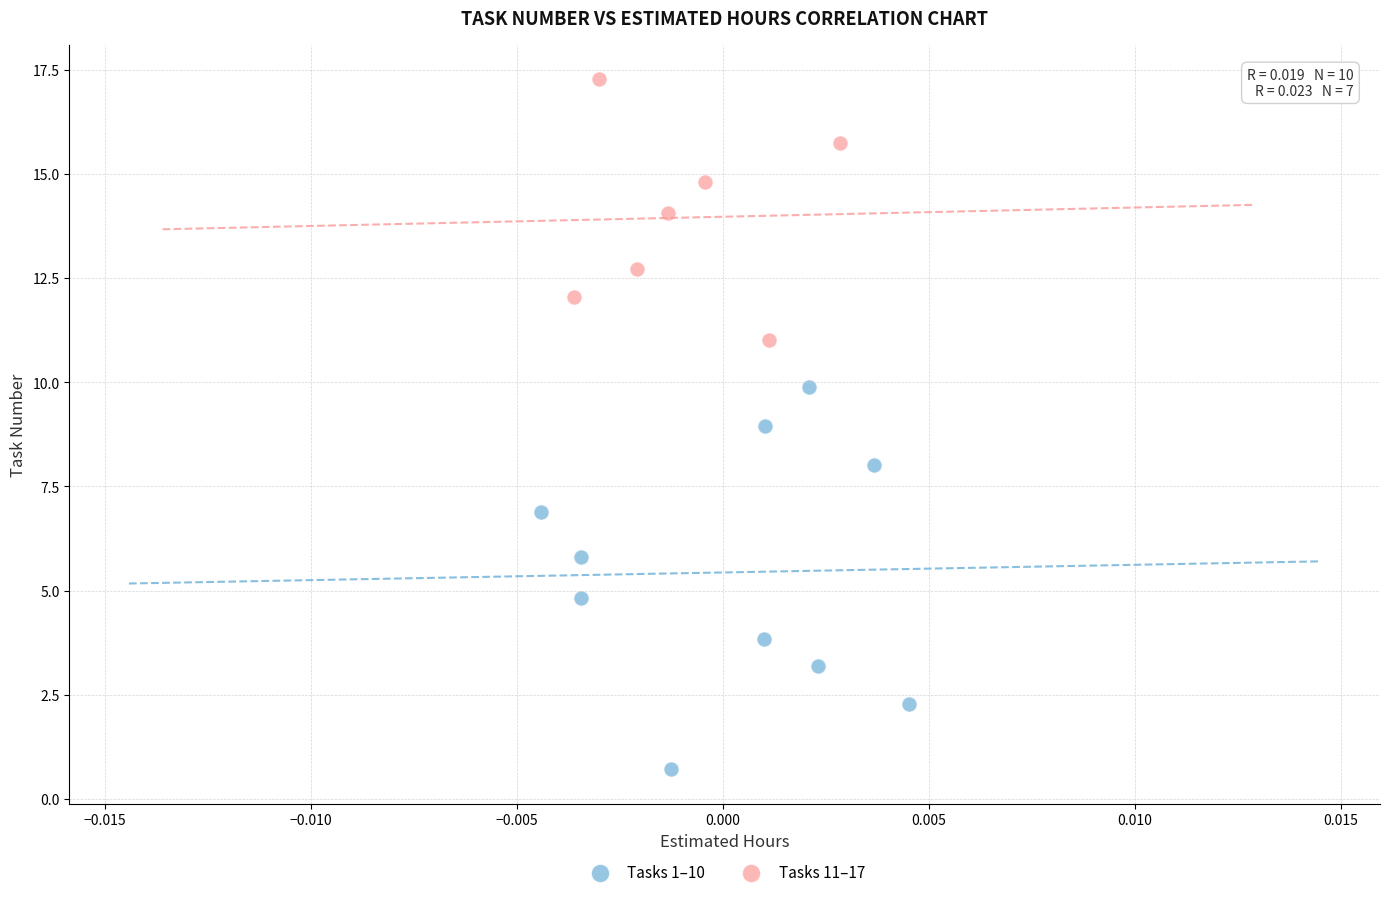

Which series contains the highest Y value?

Tasks 11–17